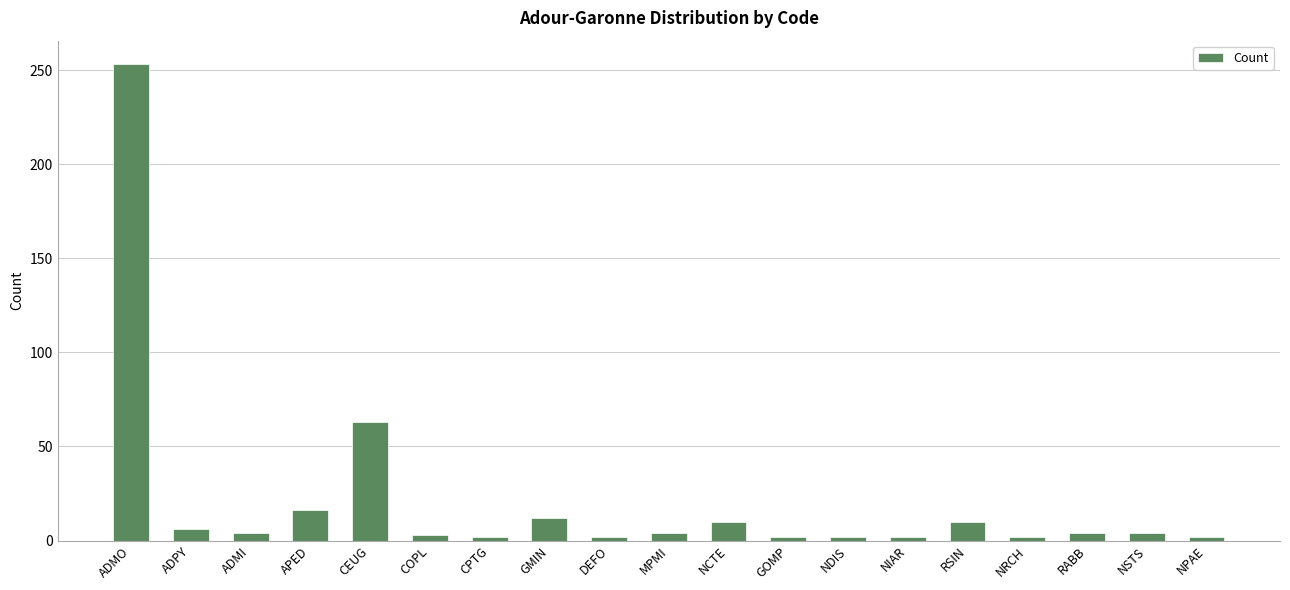

The value at RABB is 4. True or false?

True